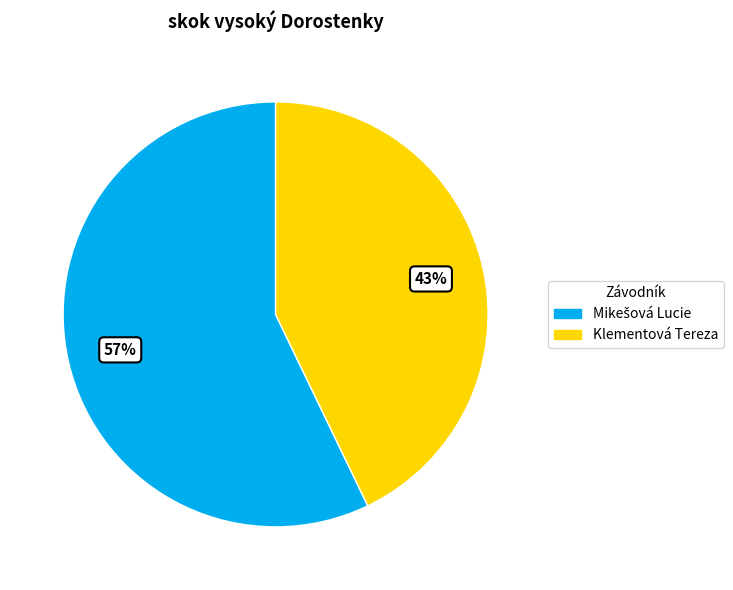

Which slice is the smallest?

Klementová Tereza